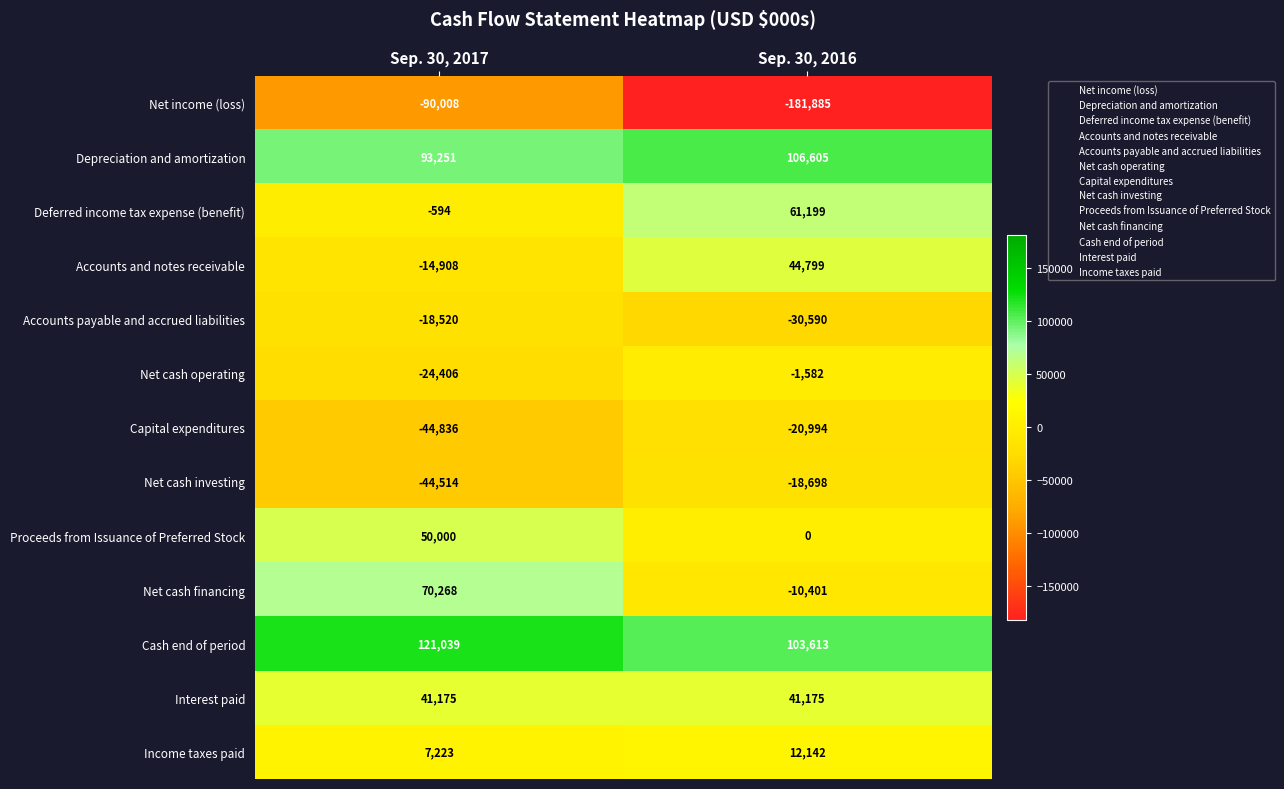

How many distinct data groups are displayed?

13